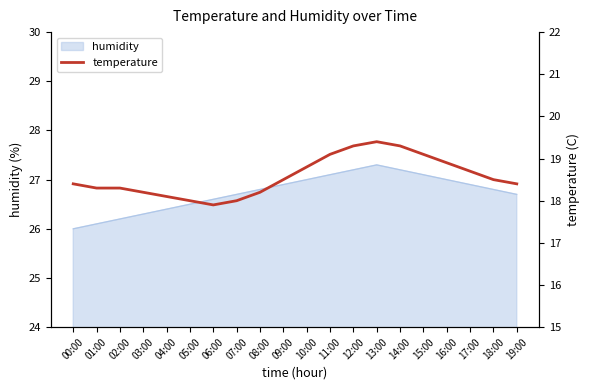

What is the lowest value of the humidity series?

26.0